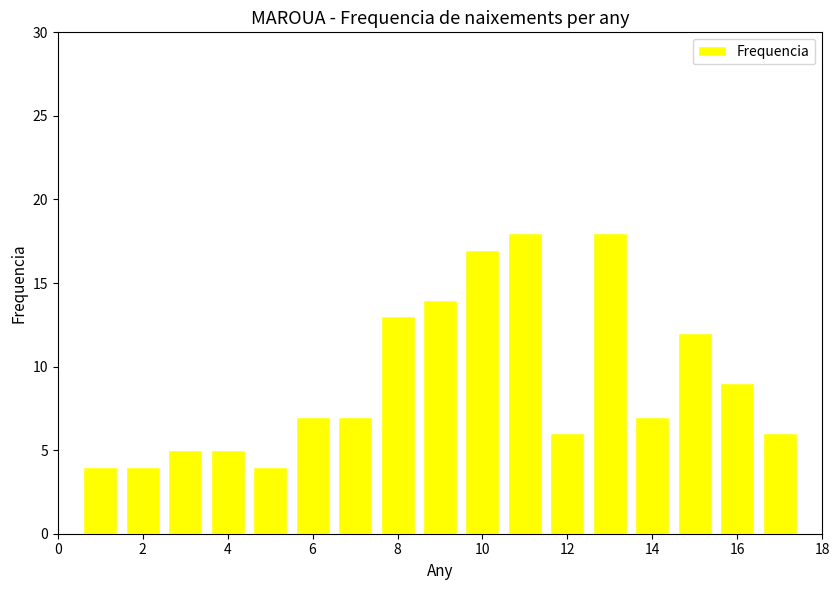

What is the average value?

9